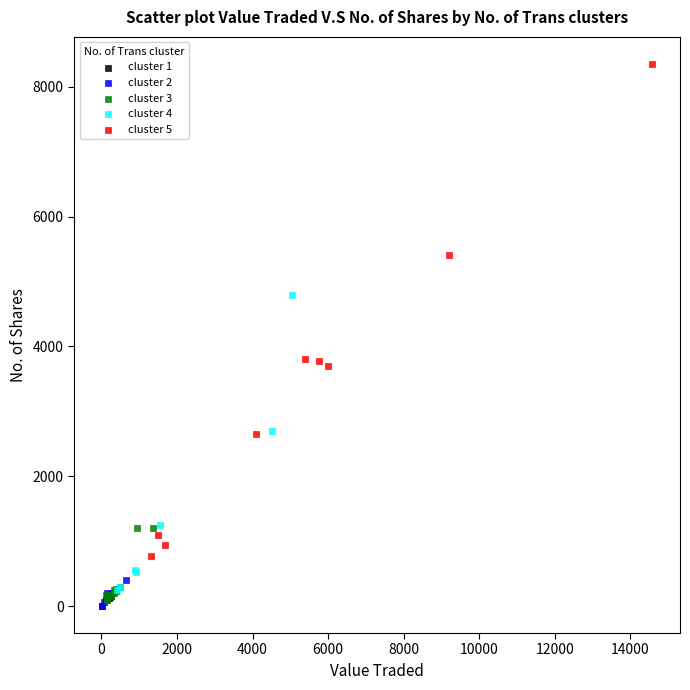

Which series has the largest Y range (max minus min)?

cluster 5